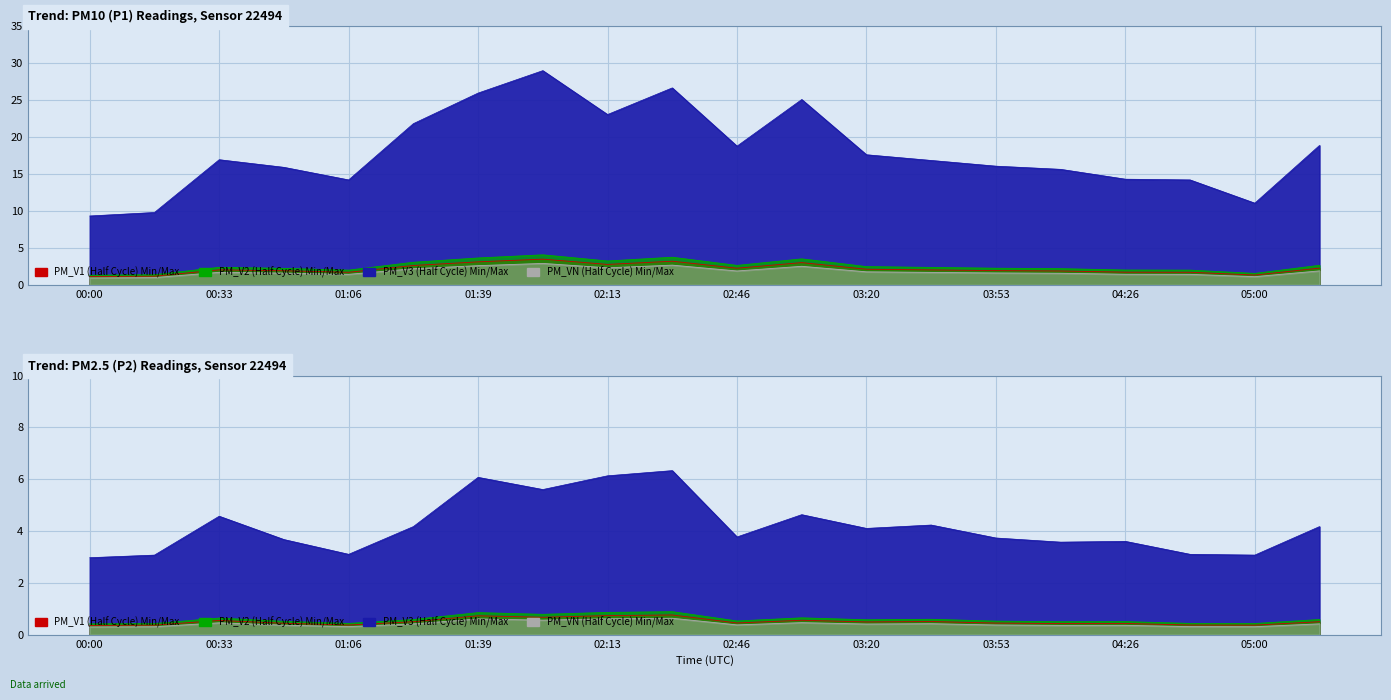

What is the highest value of the P1 series?

28.9